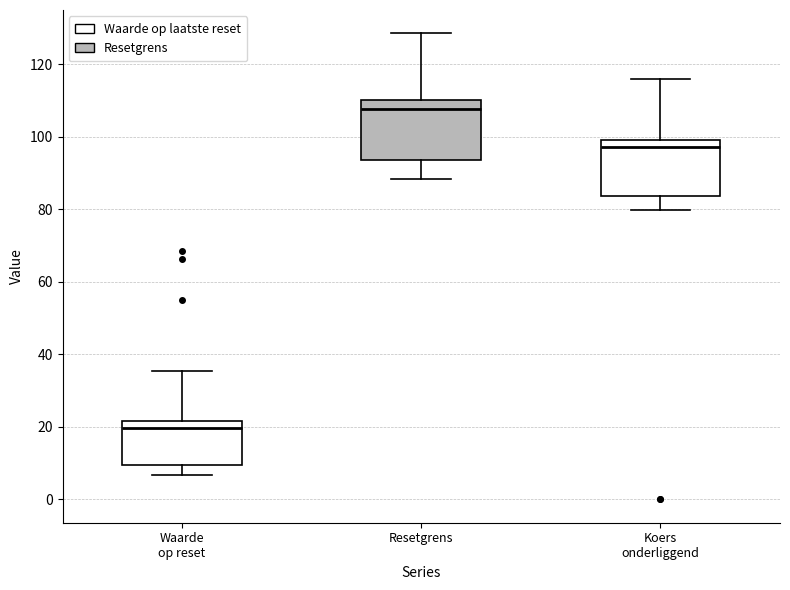

Reading left to right, read every box against the y-axis: the position of its median line, the range the box covers, and the ends of its whiskers. The values are not printed on the chart, so give them approximately, as read against the axis.

Waarde op reset: median 20, box 10 to 22, whiskers 6 to 36
Resetgrens: median 108, box 94 to 110, whiskers 88 to 128
Koers onderliggend: median 98, box 84 to 100, whiskers 80 to 116